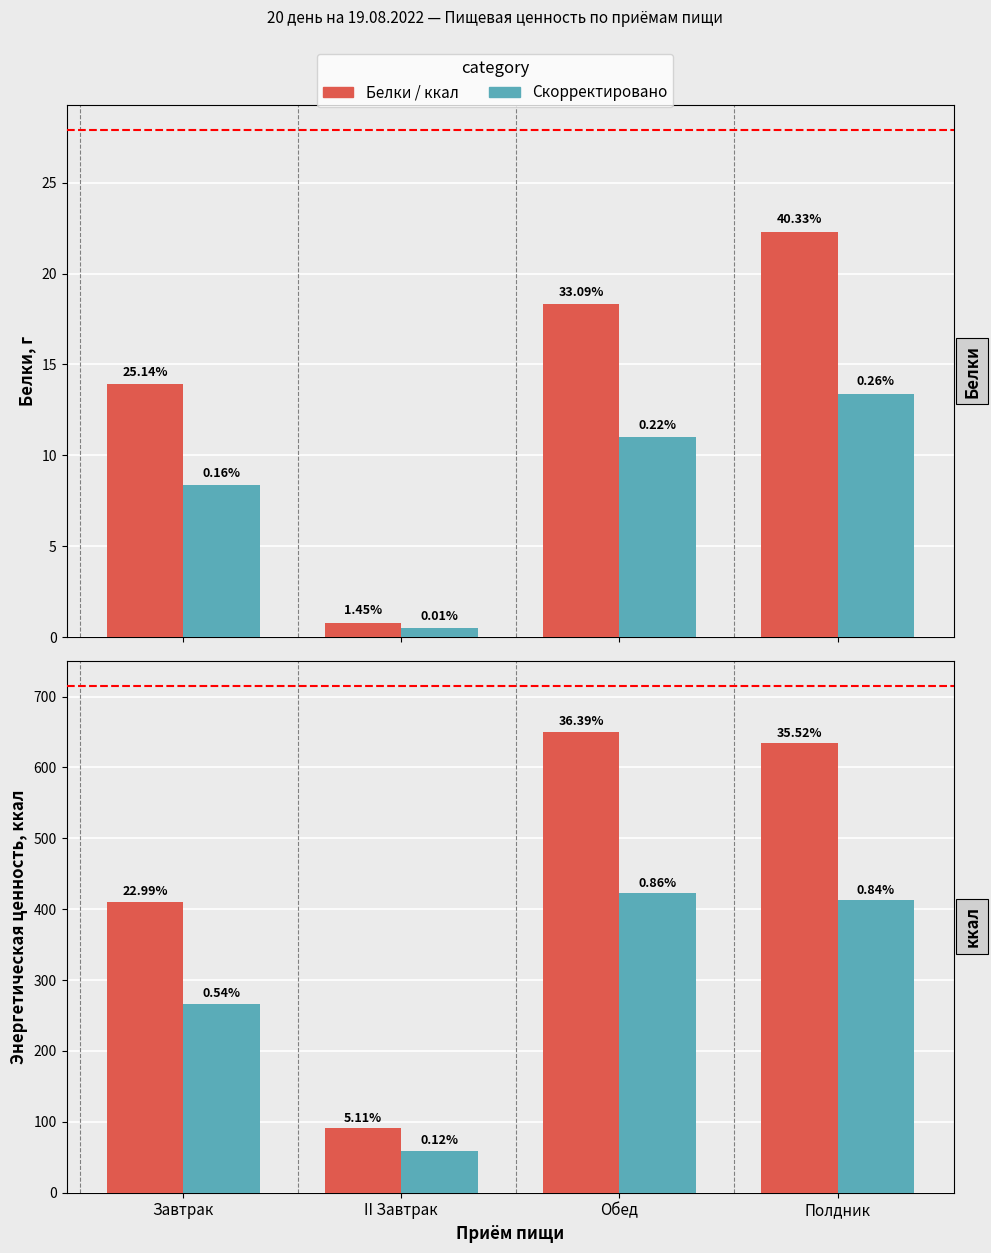

At which label is Жиры, г closest to 6?

Завтрак